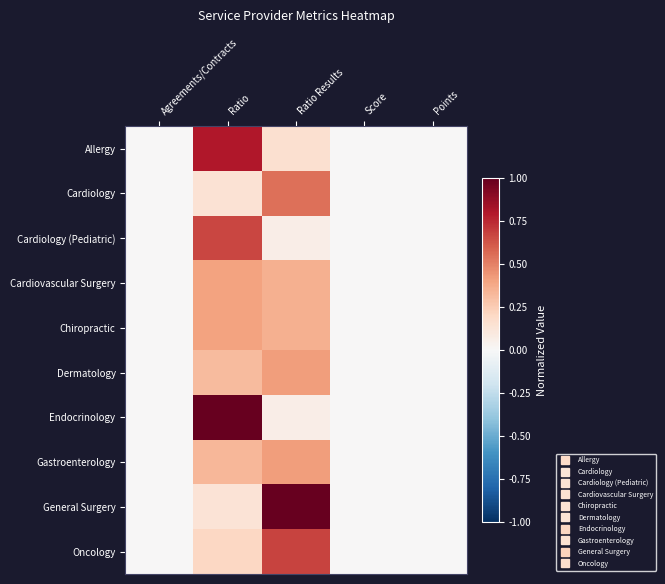

Which category has the highest value across all series?

Ratio